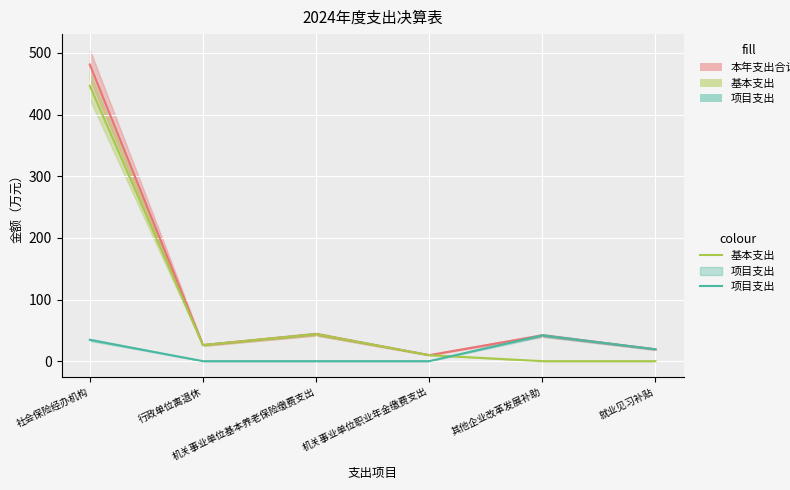

Which series has the largest range (max minus min)?

本年支出合计